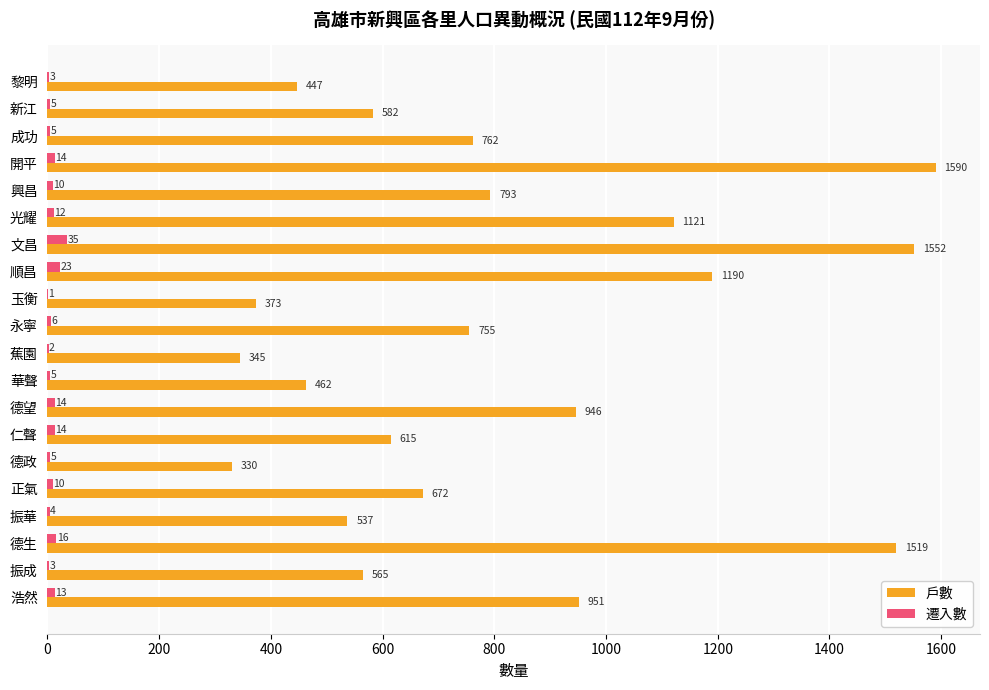

Between 德生 and 文昌, which series saw the biggest shift?

戶數